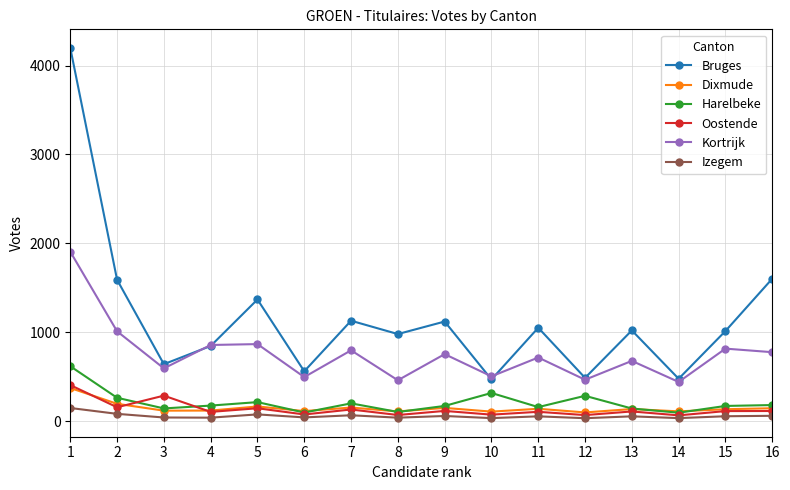

Where is the first local minimum for Kortrijk?

3